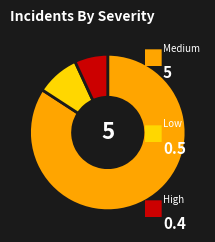

Does any single category account for the majority?

Yes